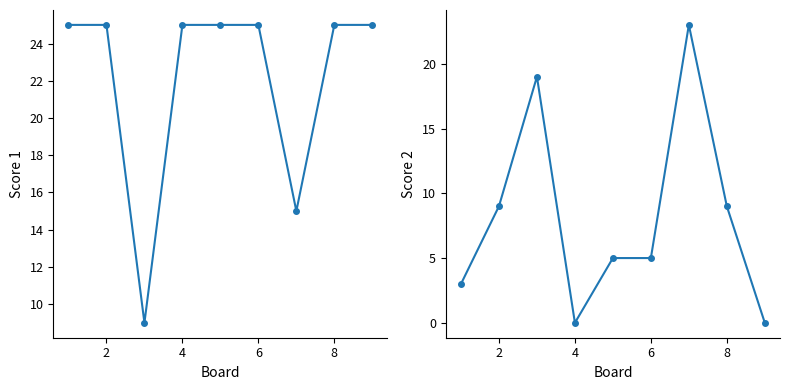

List the series in order of their peak value, highest first.

Score 1, Score 2